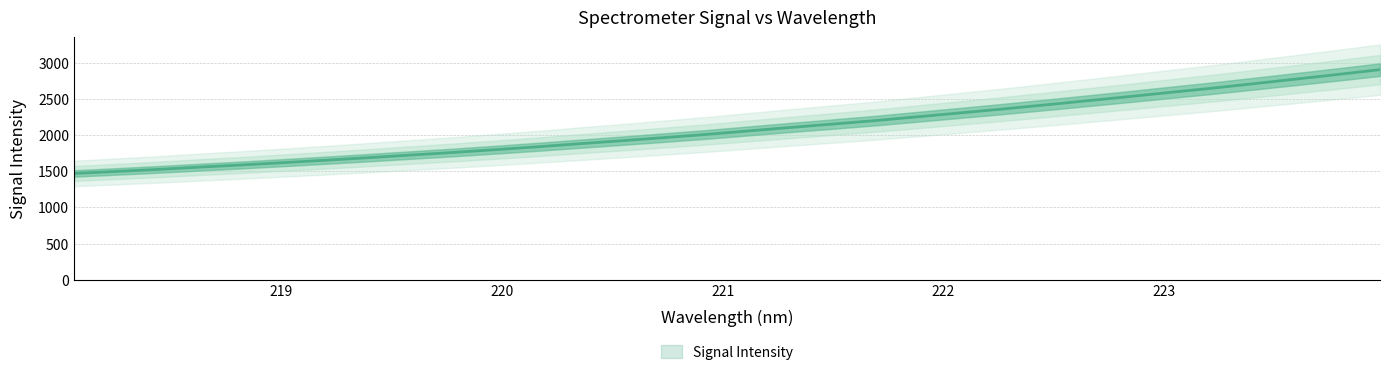

What is the maximum value shown in the chart?

2908.7